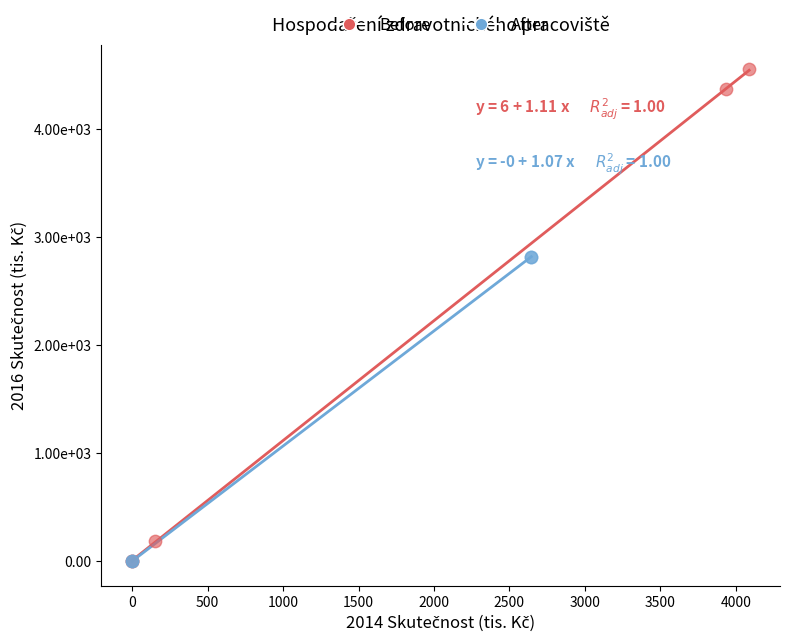

What are all the series names shown in the legend?

Before, After